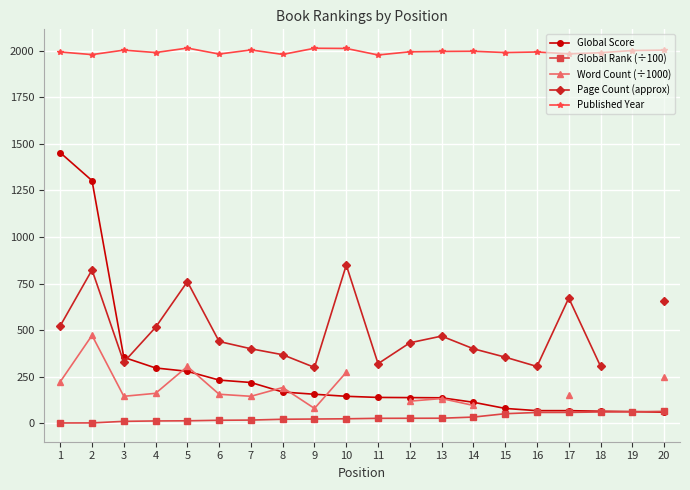

How many distinct data groups are displayed?

5